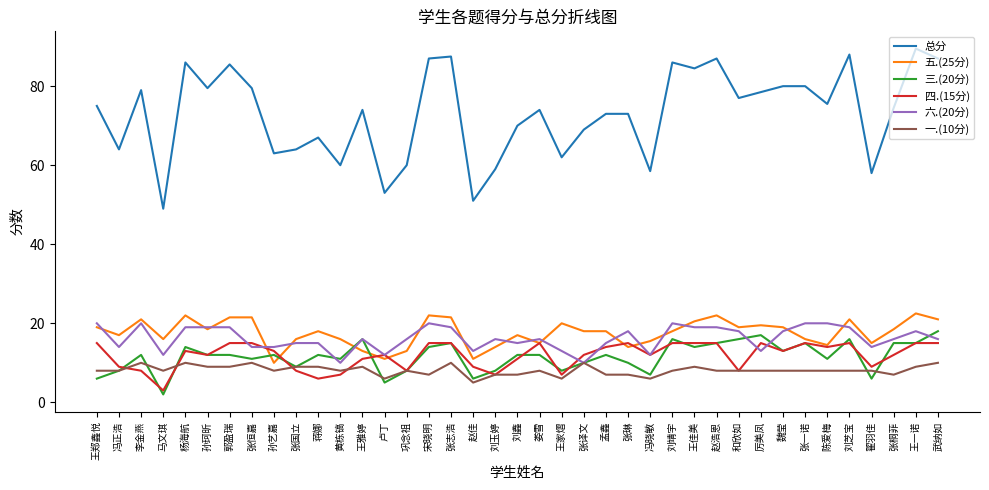

What is the maximum value for 总分?

89.5